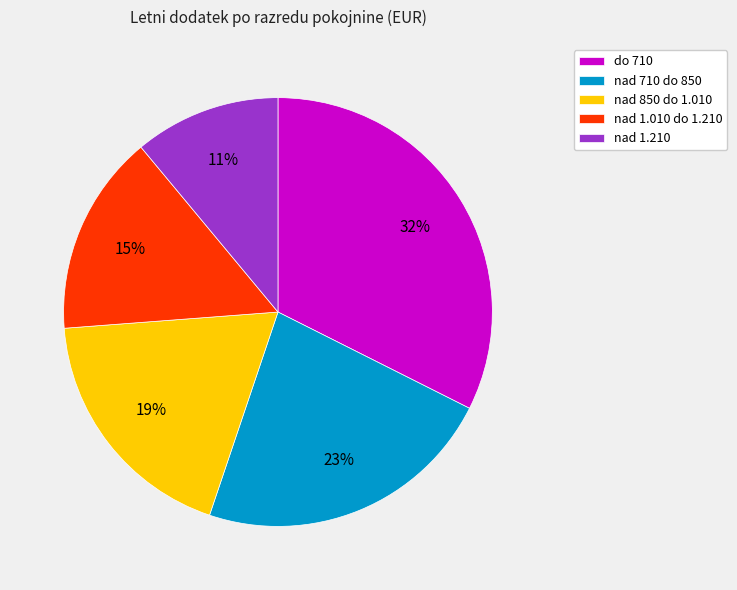

True or false: do 710 accounts for 41% of the total.

False